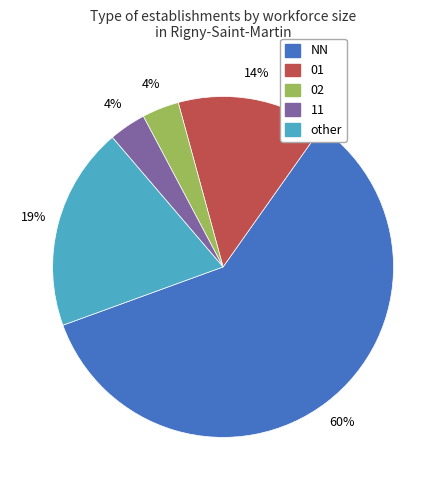

Is there any slice that represents more than half of the pie?

Yes